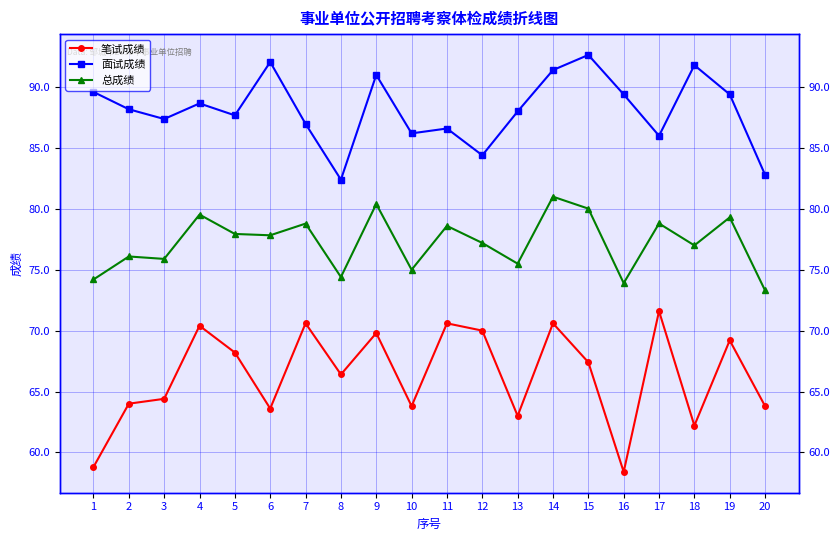

List the series in order of their peak value, highest first.

面试成绩, 总成绩, 笔试成绩